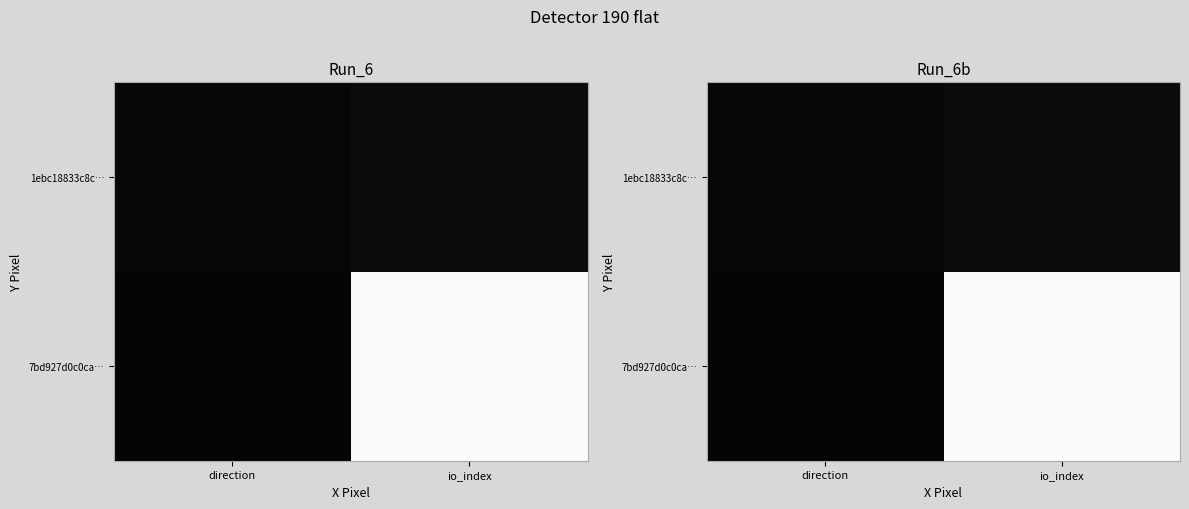

Which has a higher value, io_index or direction?

io_index